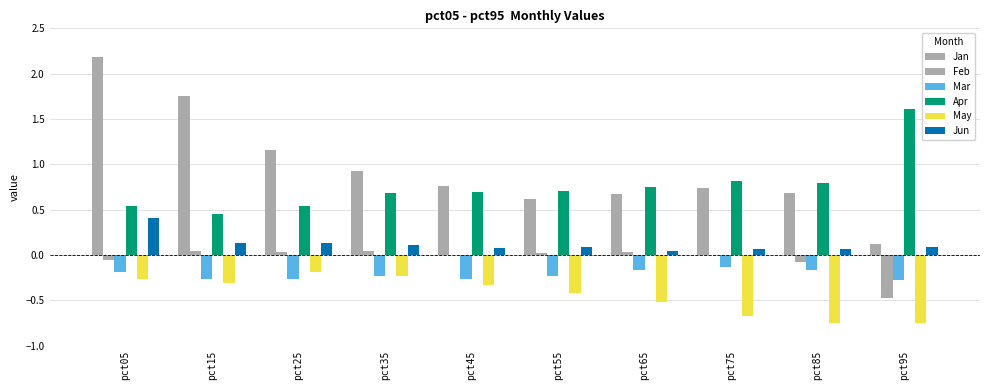

How many categories are shown in the chart?

10